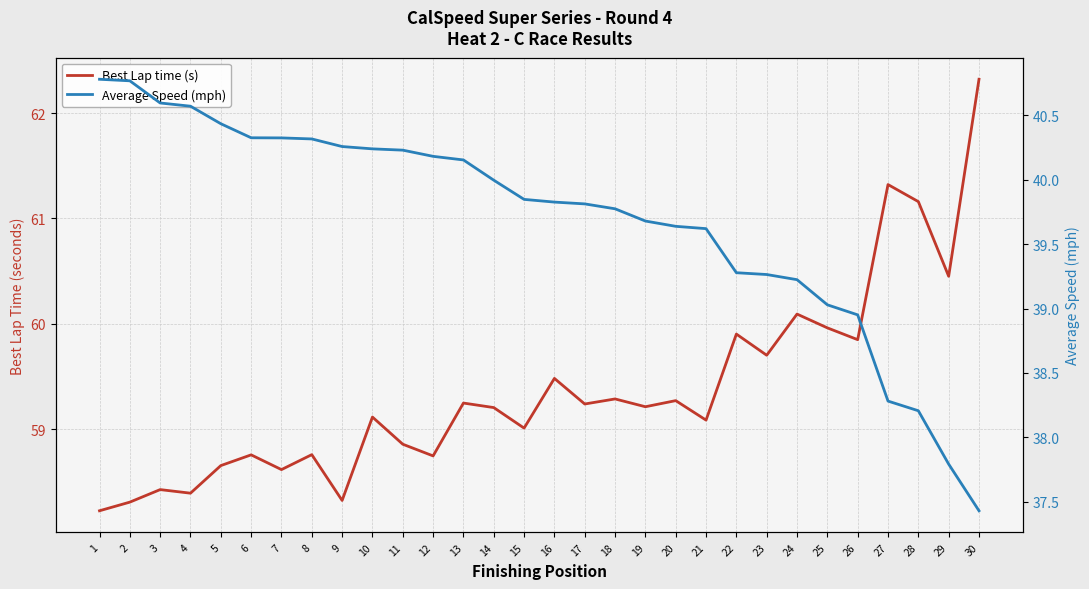

The value of Best Lap time (s) at 14 is 59.2. True or false?

True